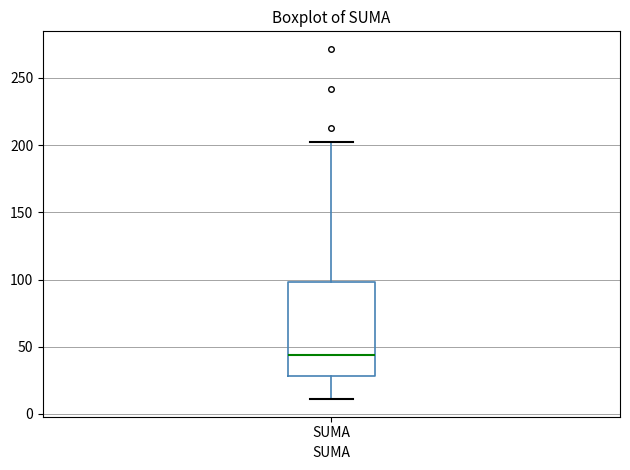

Read this box plot against the y-axis: the position of the median line, the range covered by the box, and the ends of both whiskers. The values are not printed on the chart, so give them approximately, as read against the axis.

median 45, box 30 to 100, whiskers 10 to 205